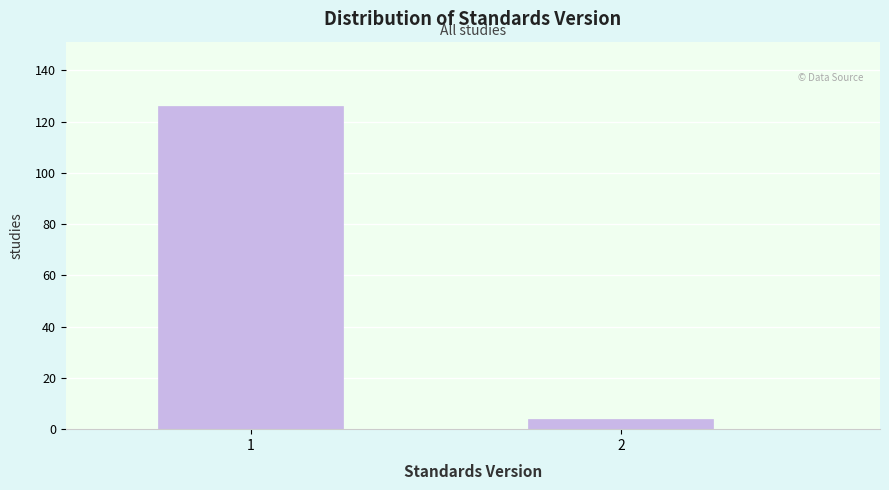

Reading right to left, extract all data points from this chart.

4	126